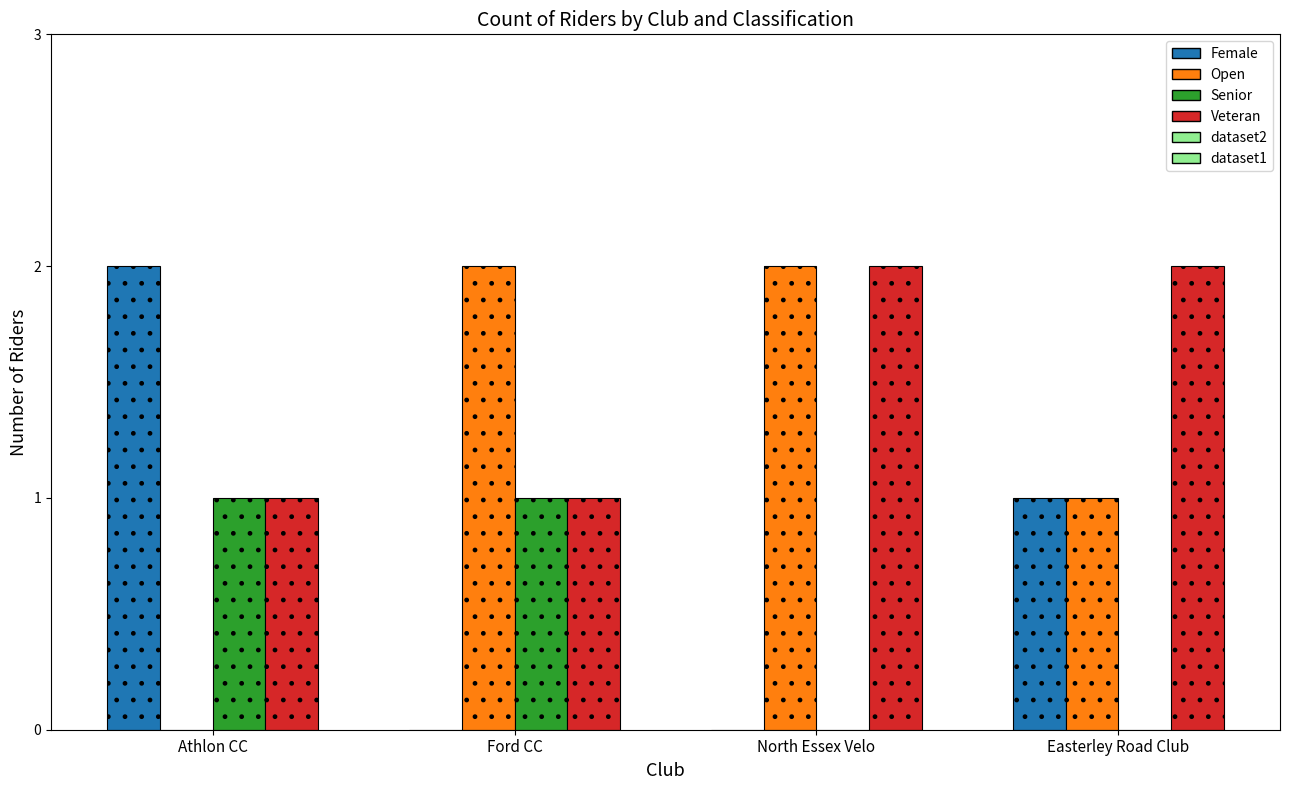

Which has a higher value, Easterley Road Club or Athlon CC?

Athlon CC